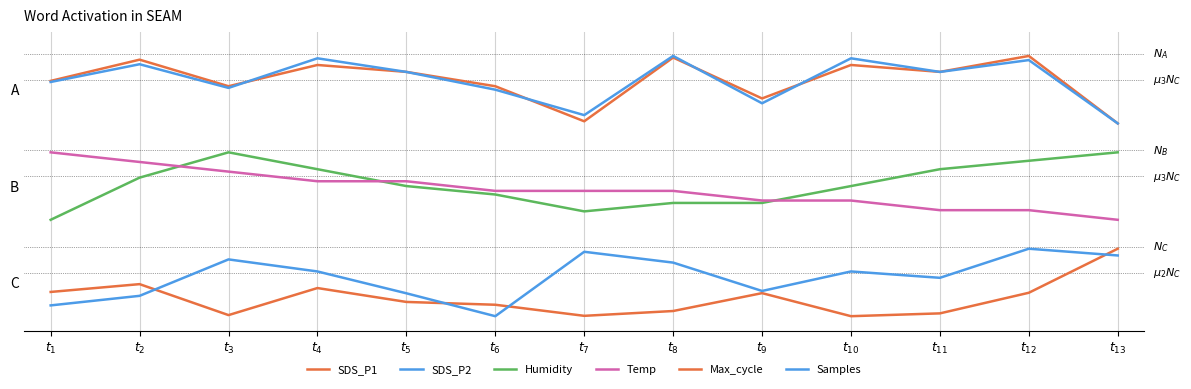

Which series has the widest spread of values?

SDS_P1